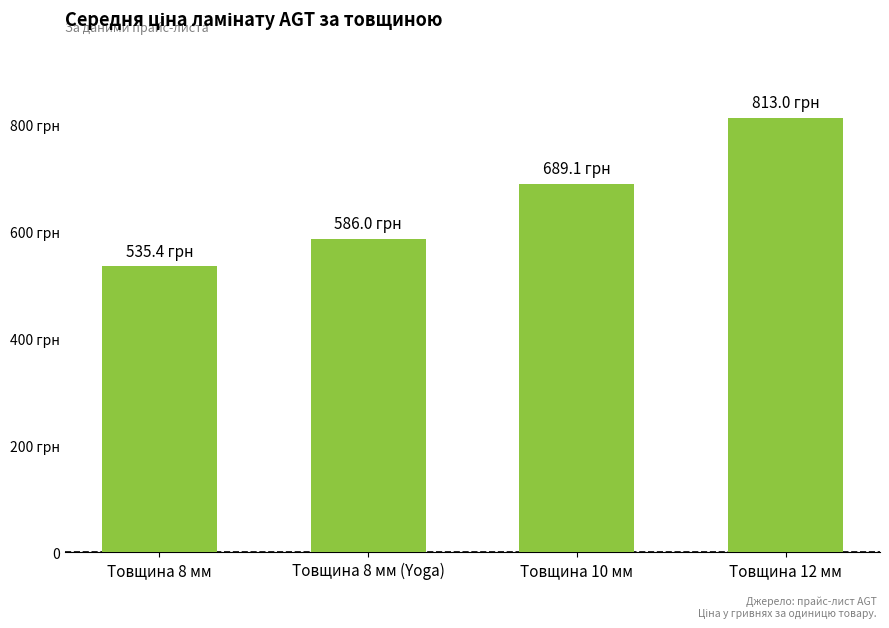

How many values are below 689?

2